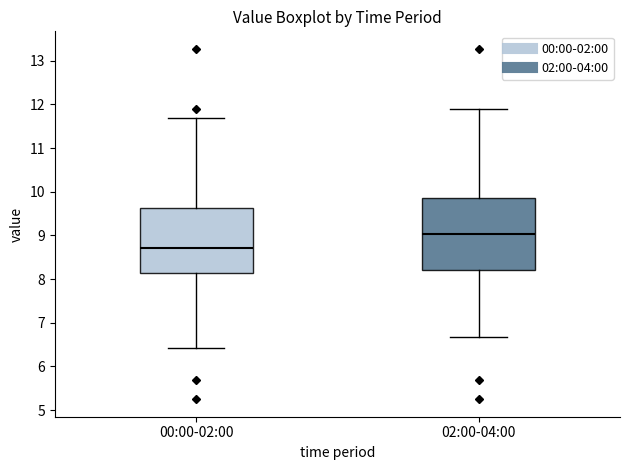

Reading left to right, read every box against the y-axis: the position of its median line, the range the box covers, and the ends of its whiskers. The values are not printed on the chart, so give them approximately, as read against the axis.

00:00-02:00: median 8.7, box 8.1 to 9.6, whiskers 6.4 to 11.7
02:00-04:00: median 9.0, box 8.2 to 9.9, whiskers 6.7 to 11.9